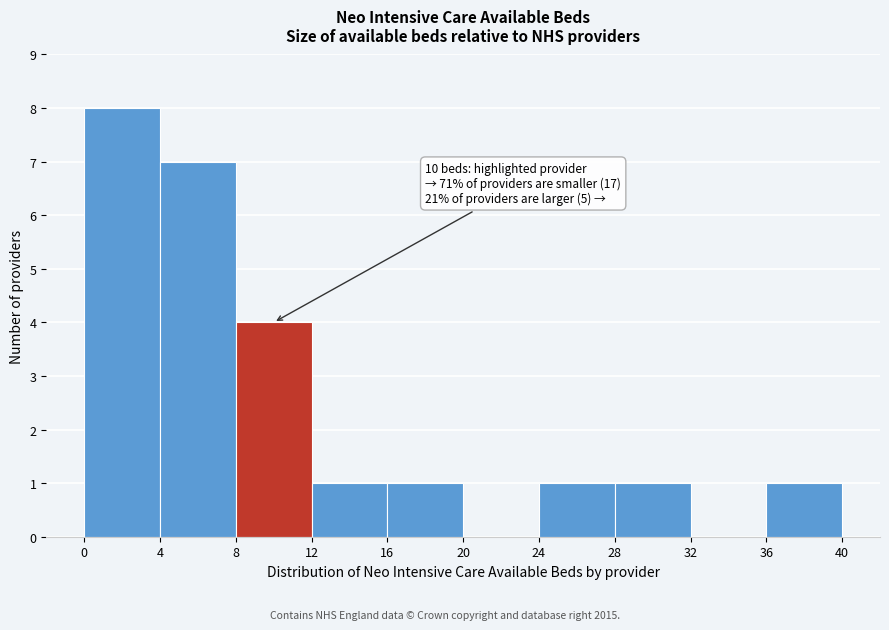

Over which range of the x-axis is the bar tallest?

0 to 4